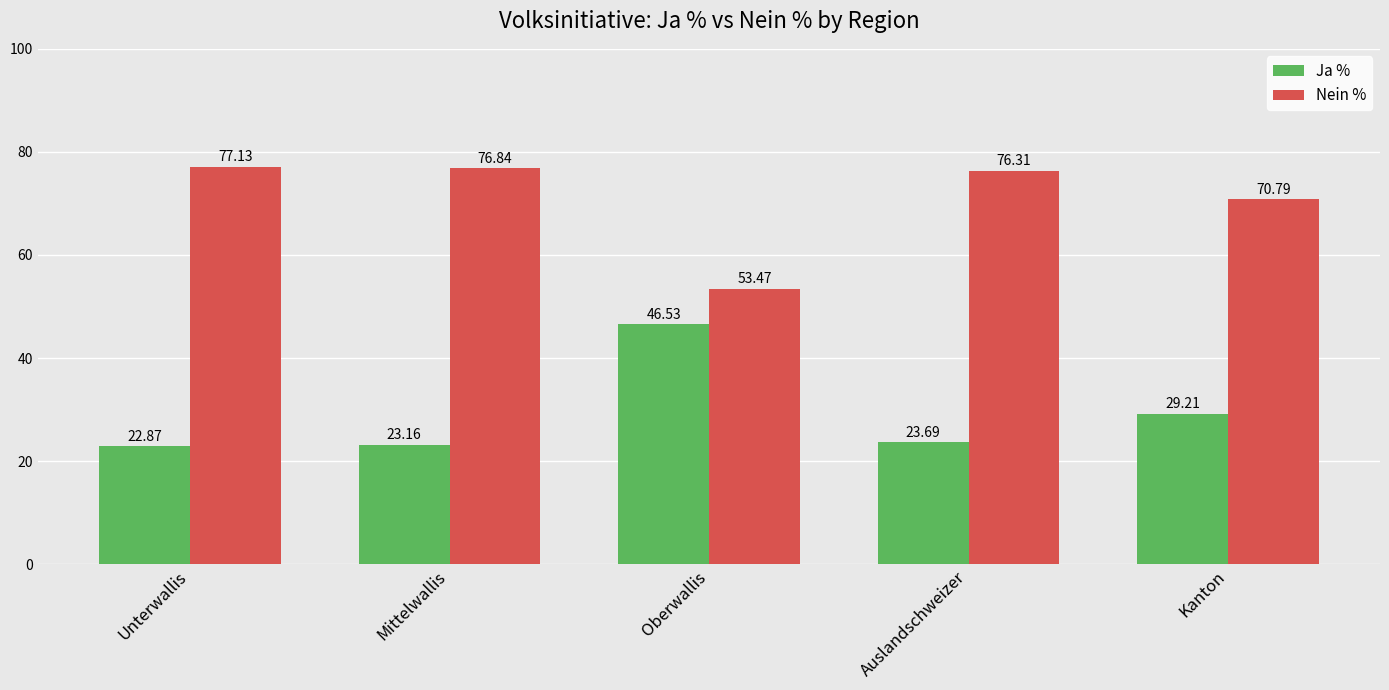

At how many categories does at least one series exceed 29?

5